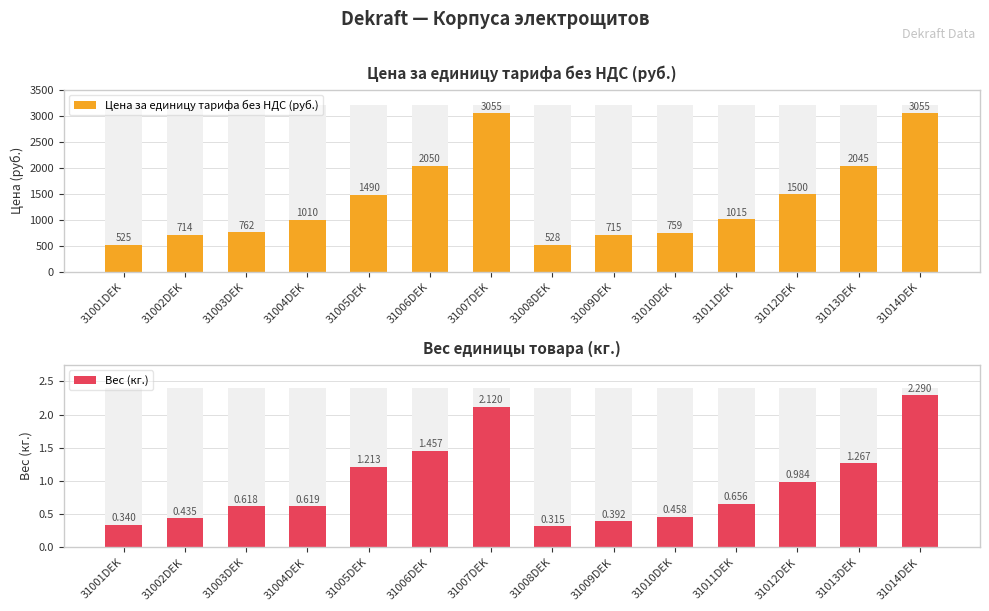

What is the sum of all Цена за единицу тарифа без НДС (руб.) values?

19222.5